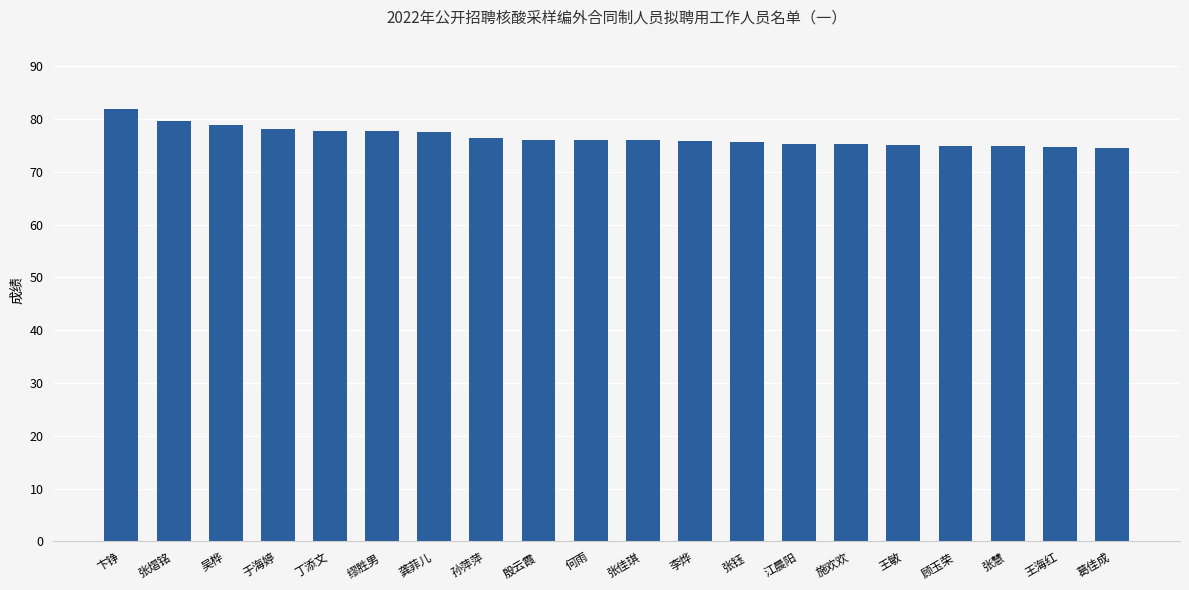

Approximately how many times larger is the value at 王敏 compared to 顾玉荣?

1.0